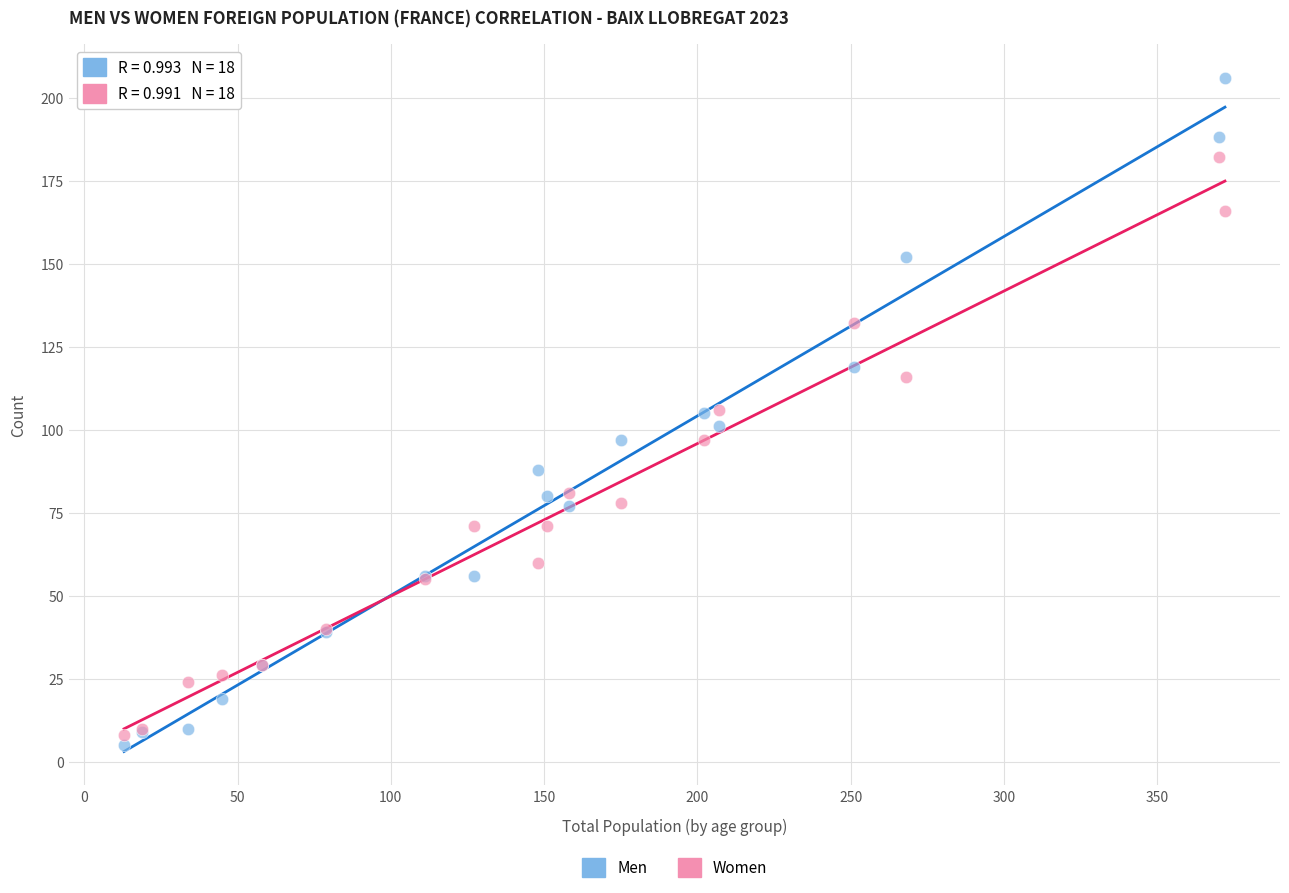

Which series reaches the maximum Y coordinate?

Men